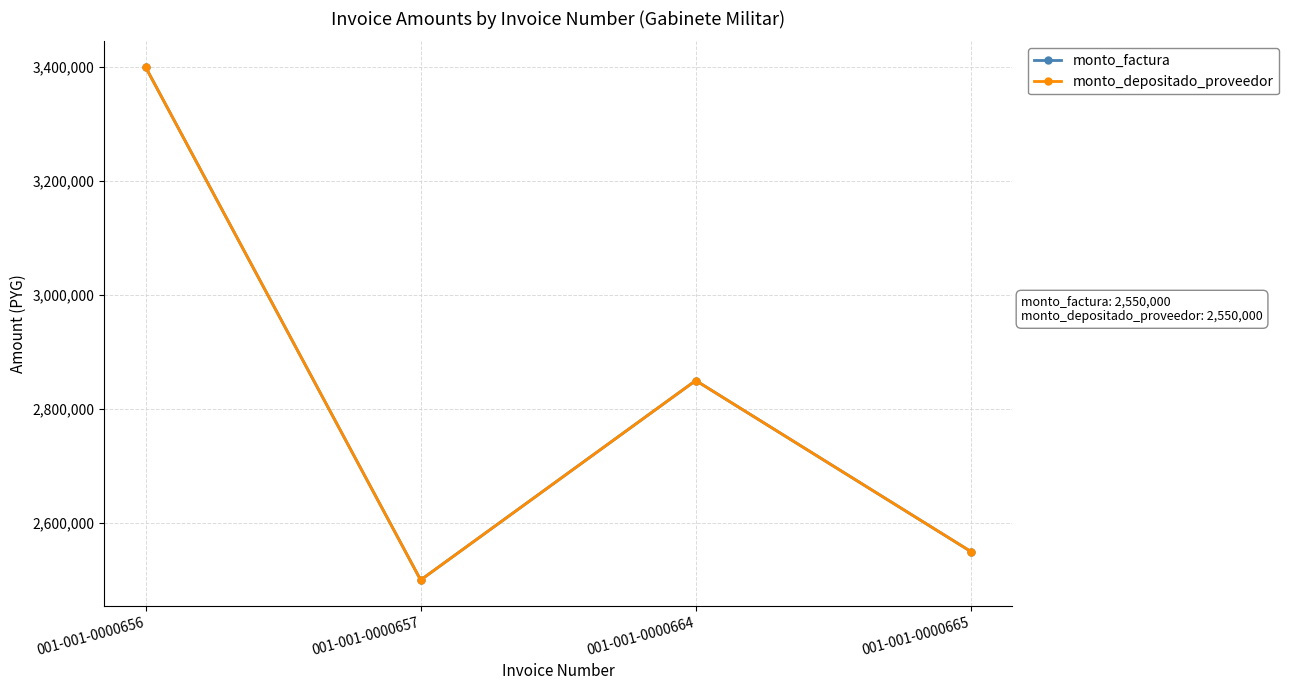

Does the chart have visible grid lines?

Yes